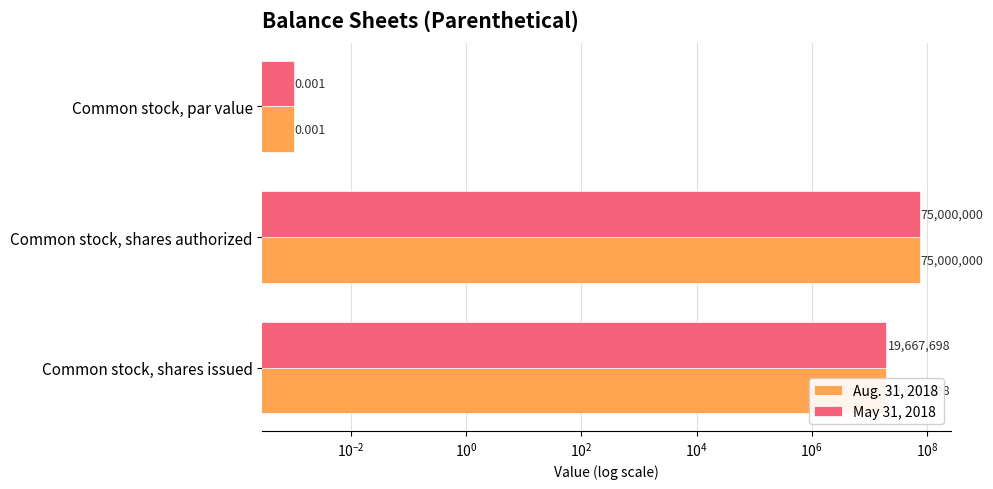

Is the value of Aug. 31, 2018 at Common stock, par value greater than the value of May 31, 2018 at Common stock, shares issued?

No